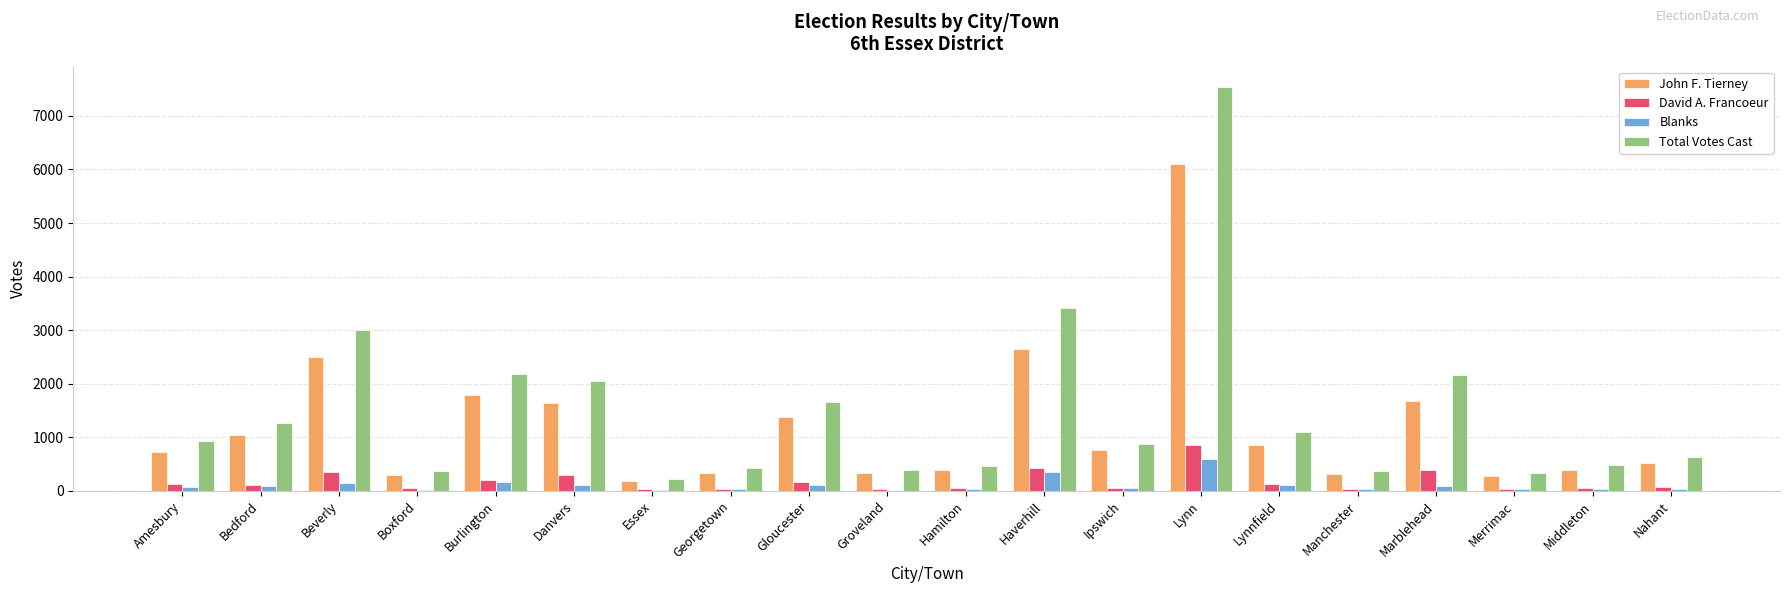

How many groups of bars are there?

20